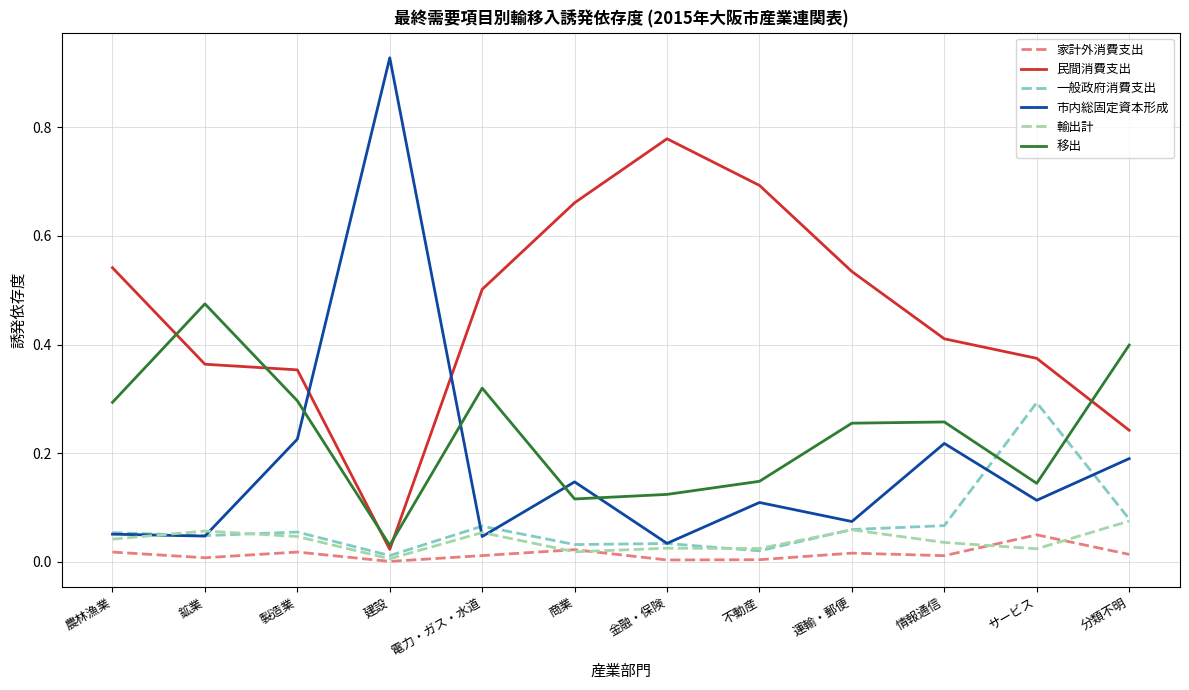

What is the sum of all 市内総固定資本形成 values?

2.2